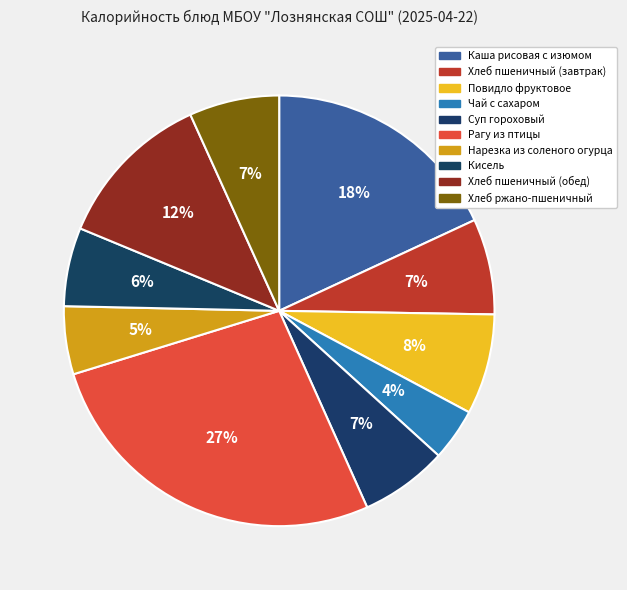

To the nearest percent, what is the average slice percentage?

10%